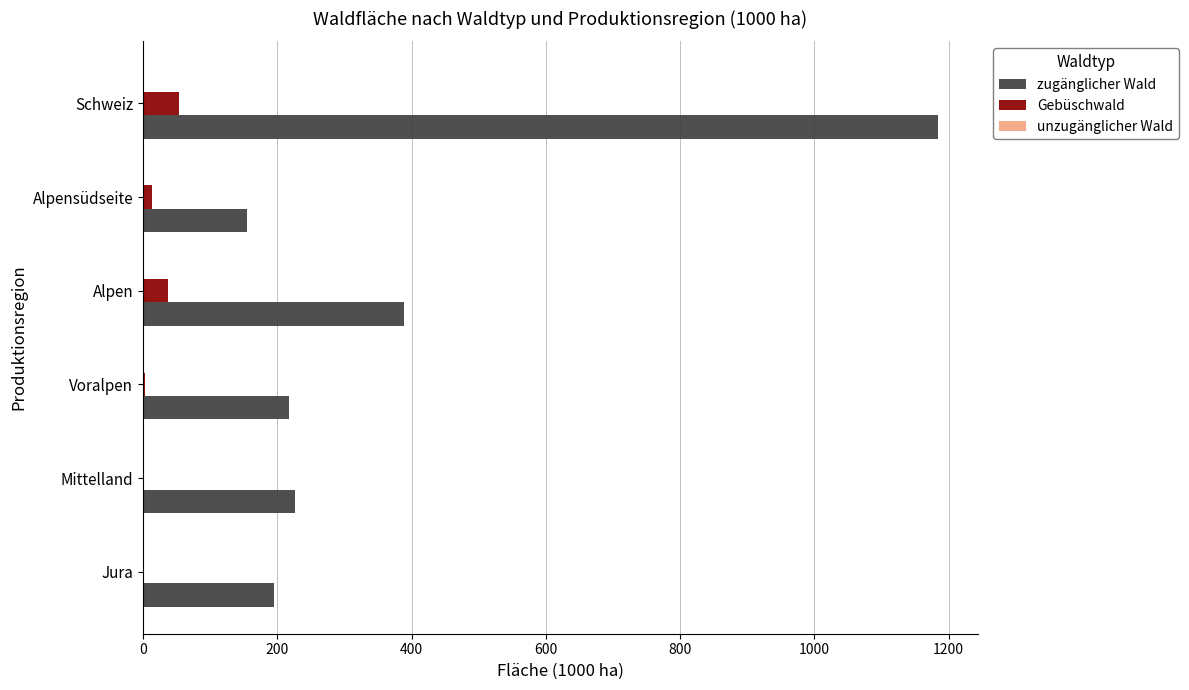

Is the value of zugänglicher Wald at Schweiz greater than the value of Gebüschwald at Jura?

Yes